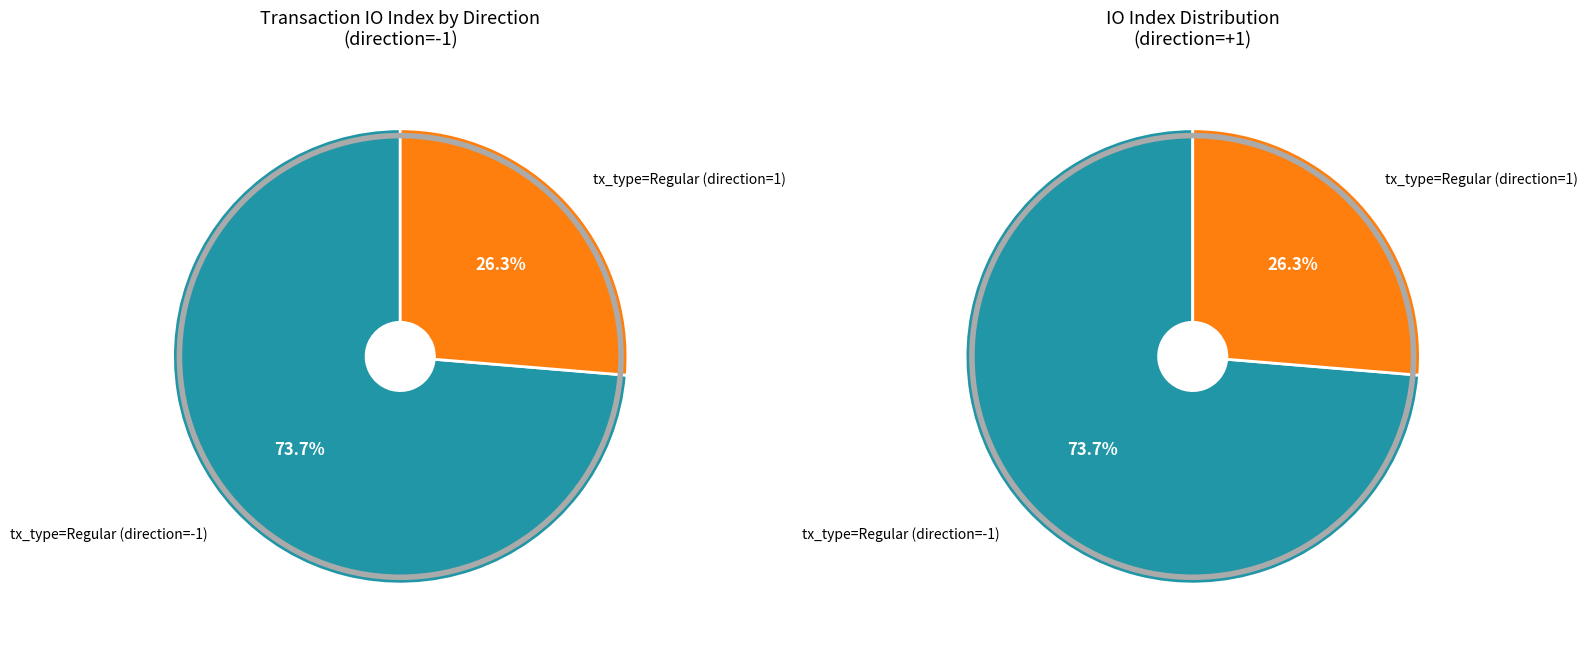

To the nearest percent, what is the average slice percentage?

50%